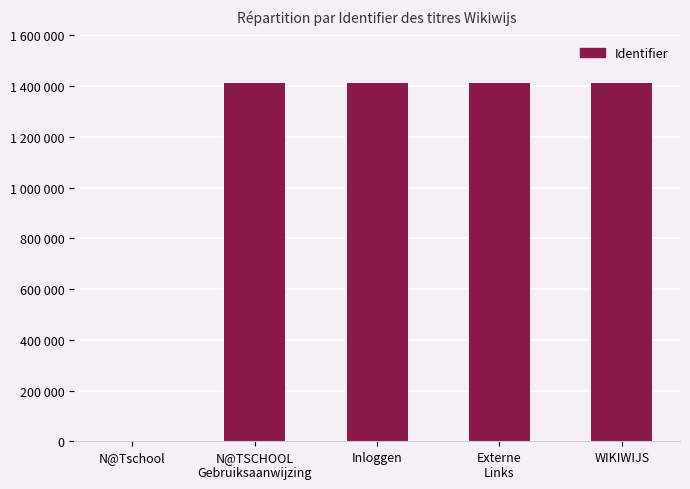

Reading right to left, list all the values displayed in this chart.

WIKIWIJS=1413082	Externe
Links=1413090	Inloggen=1413028	N@TSCHOOL
Gebruiksaanwijzing=1413020	N@Tschool=0